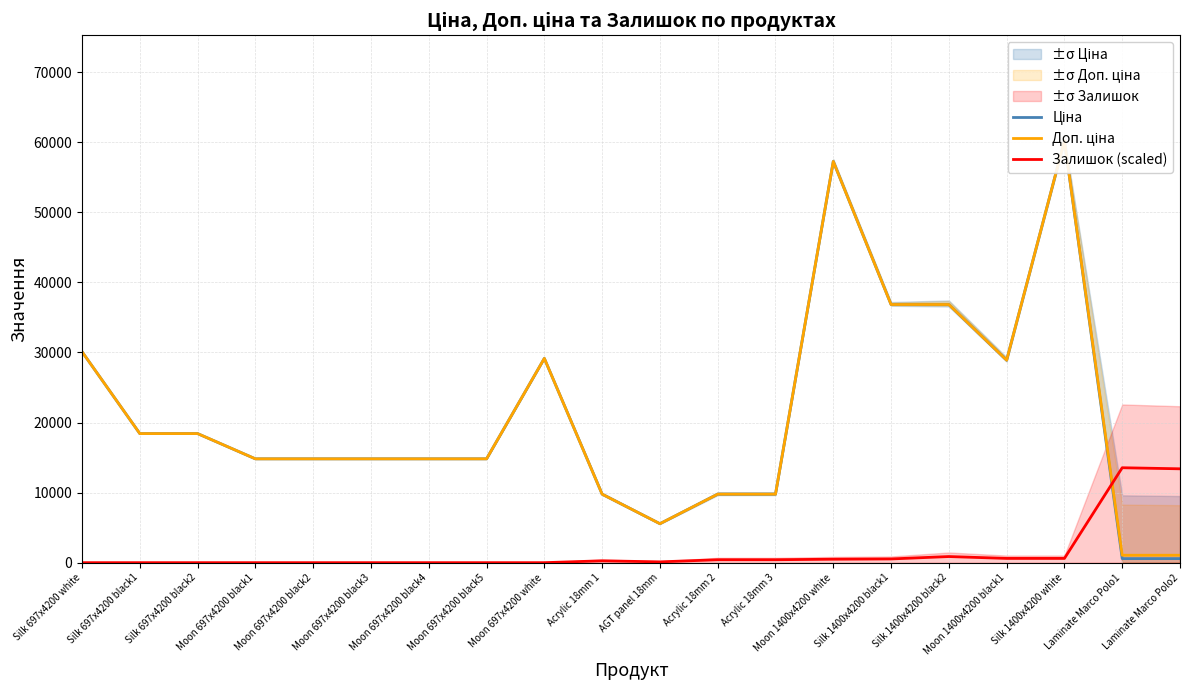

Where is the first local minimum for Ціна?

AGT panel 18mm